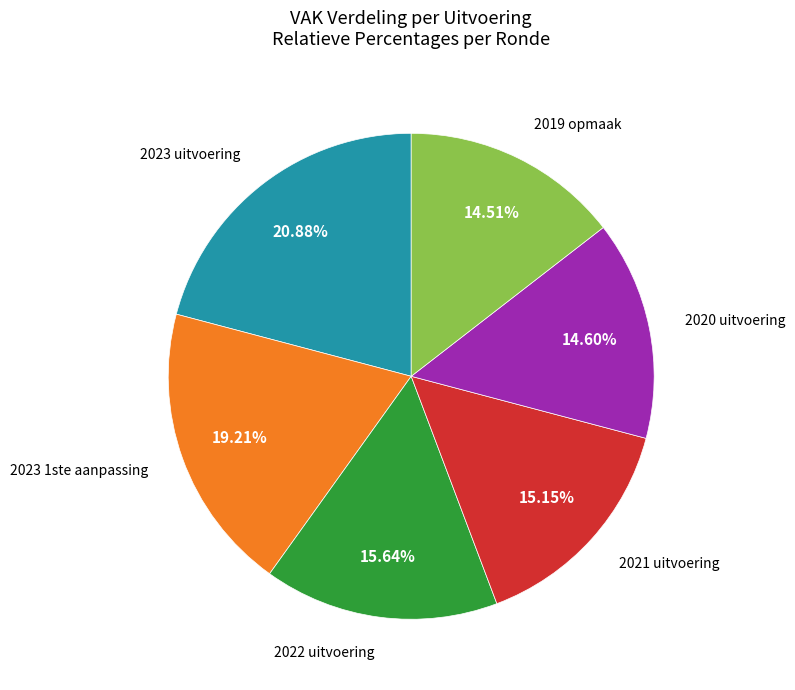

To the nearest percent, what portion does 2023 uitvoering represent?

21%